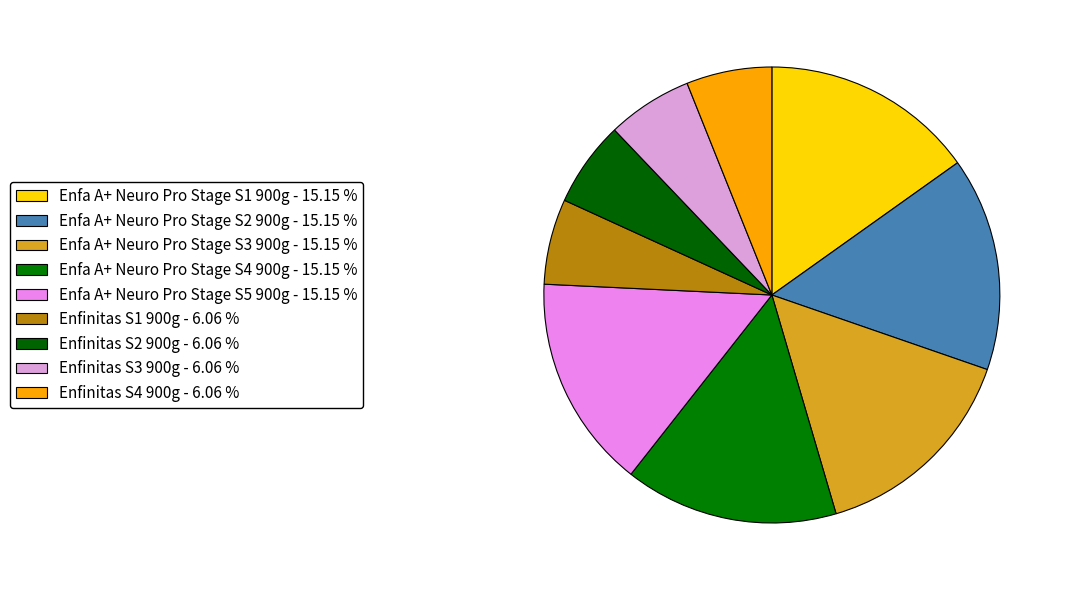

How many slices are in this pie chart?

9